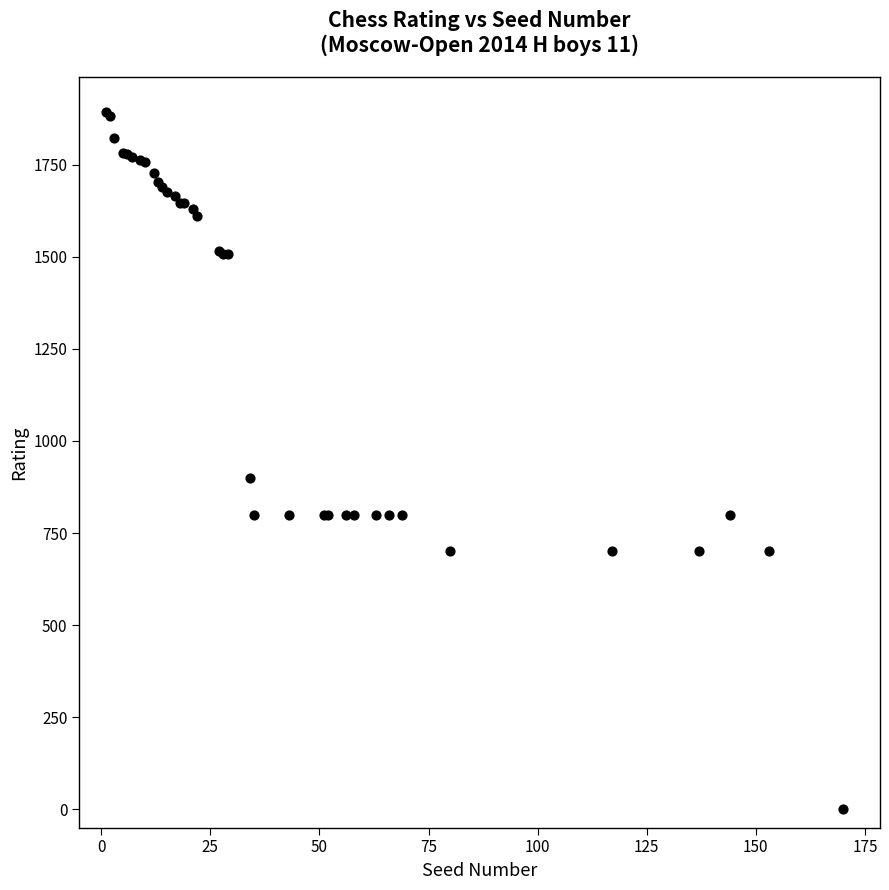

What Y value in the scatter plot is closest to 947?

900